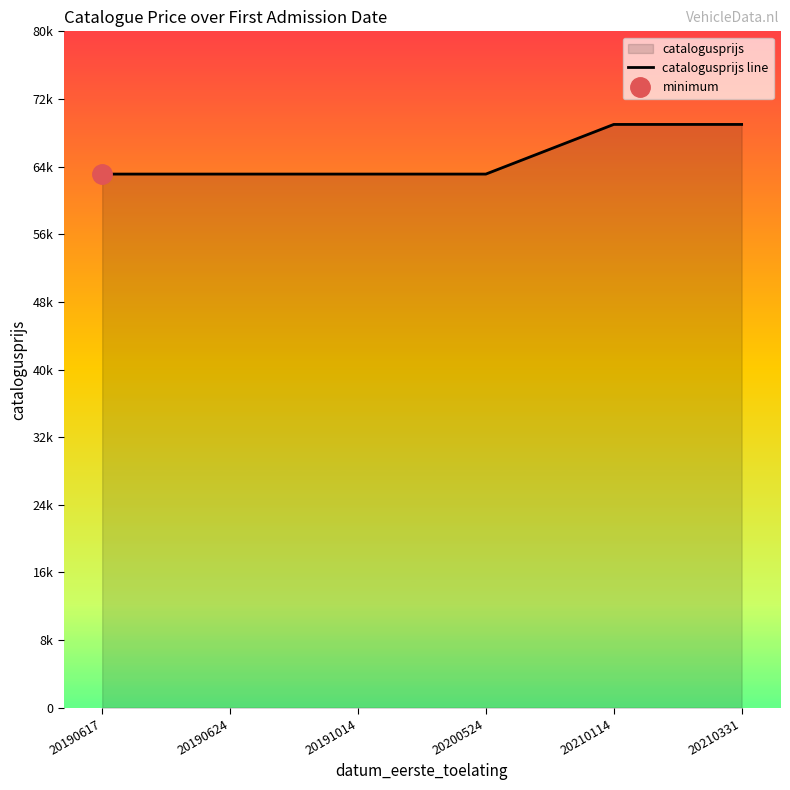

Reading left to right, what are all the values shown in this chart?

63118	63118	63118	63118	68990	68990